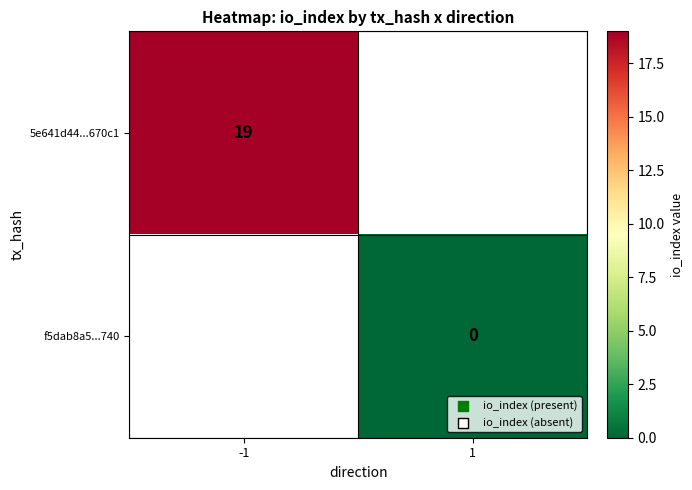

True or false: 5e641d44...670c1 has a value of 19 at -1.

True